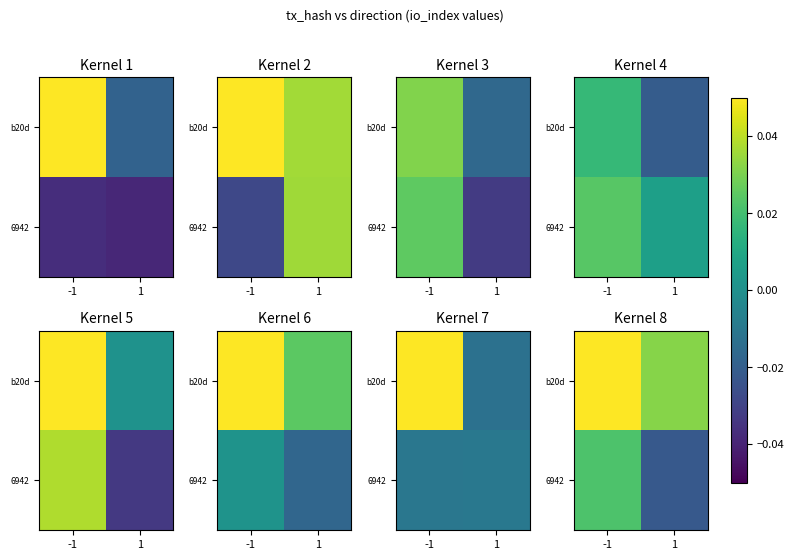

How many data points does each series have?

2